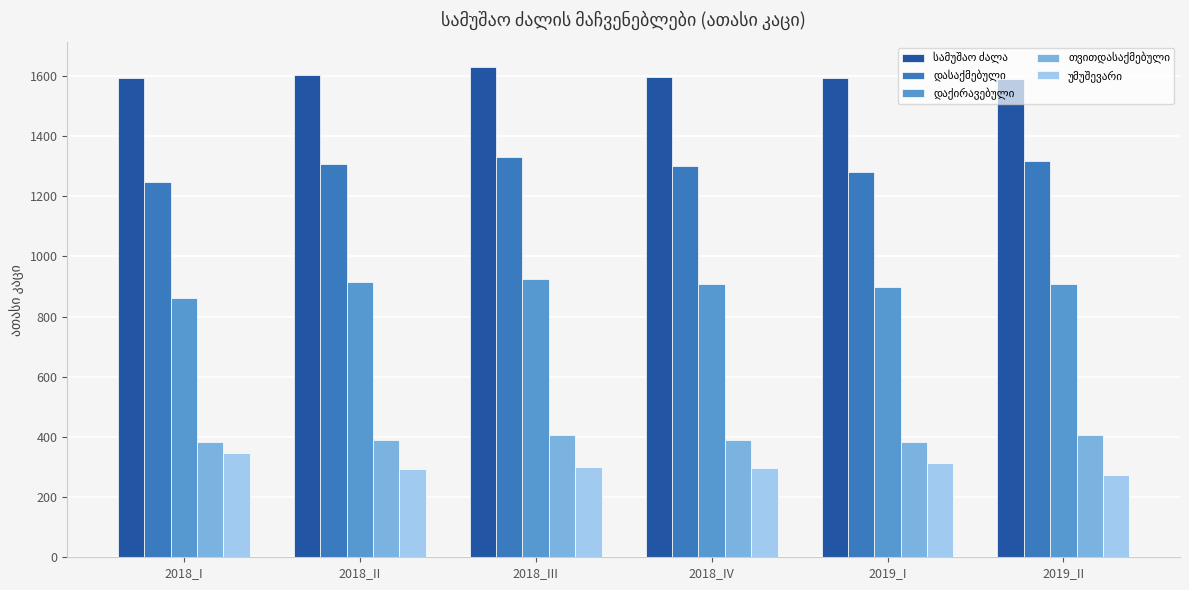

What is the total value across all series at 2018_III?

4592.4